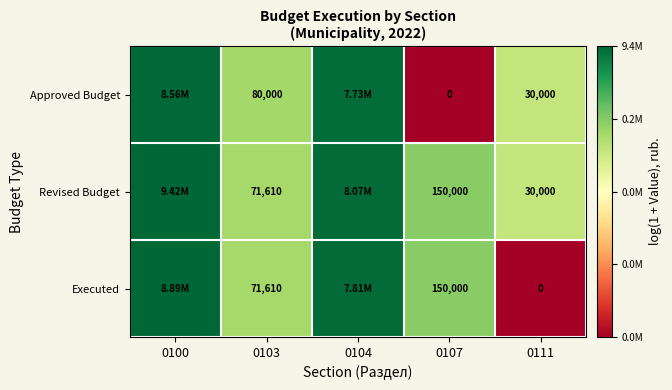

What is the spread (max minus min) of values at 0107?

150000.0